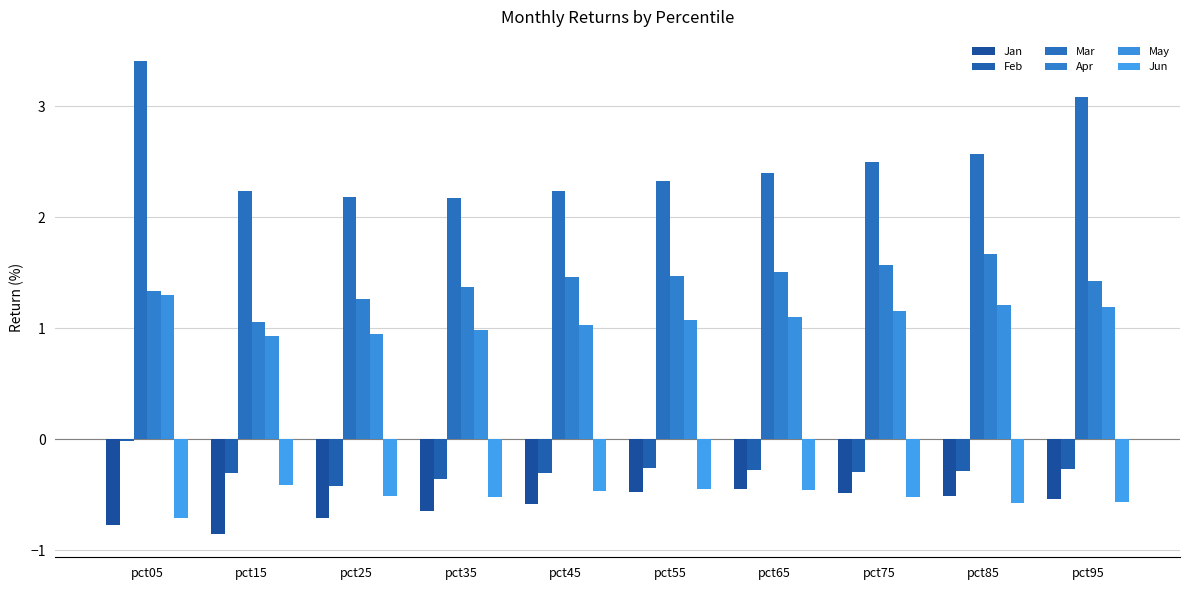

What are all the series names shown in the legend?

Jan, Feb, Mar, Apr, May, Jun